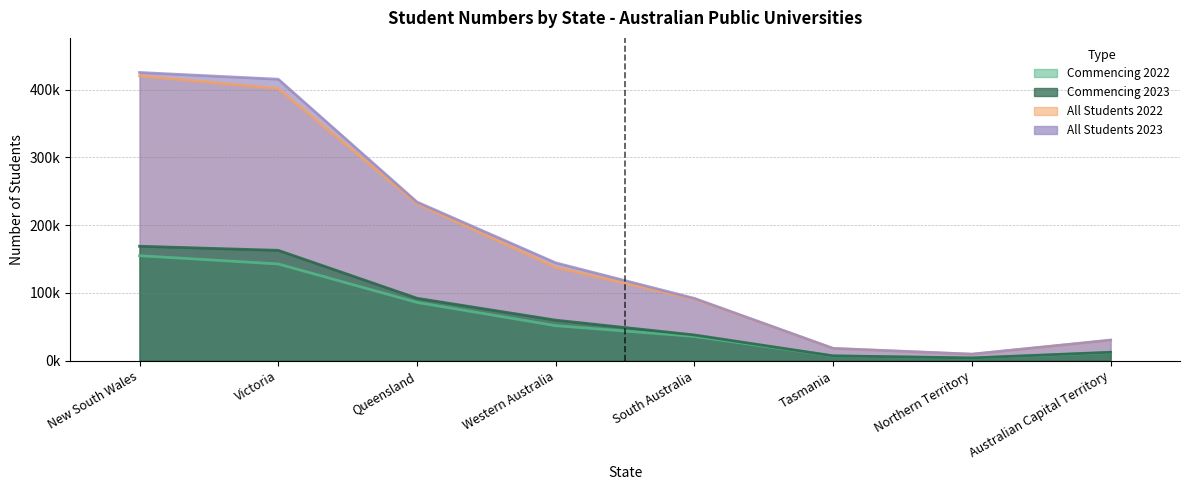

At which label does Commencing 2023 first exceed 59864?

New South Wales